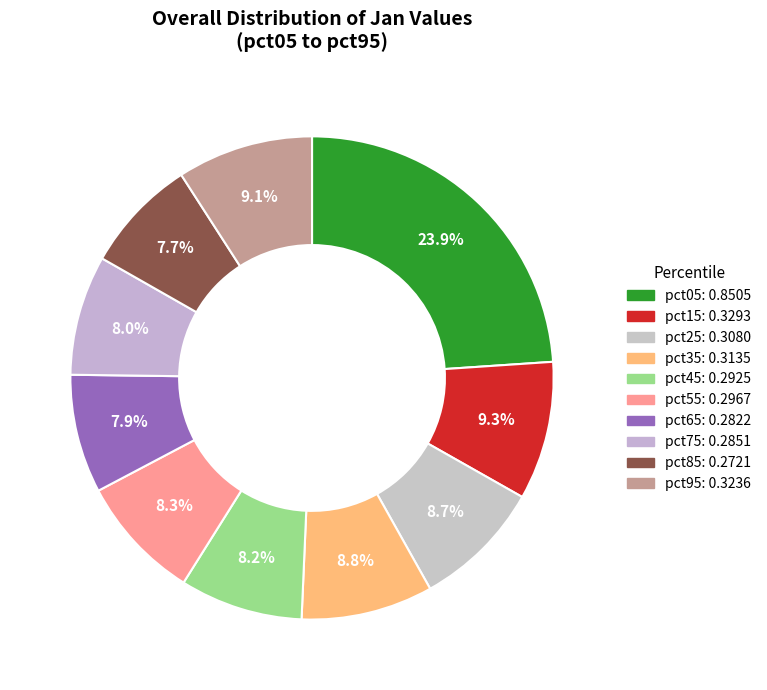

What is the largest slice in the pie chart?

pct05